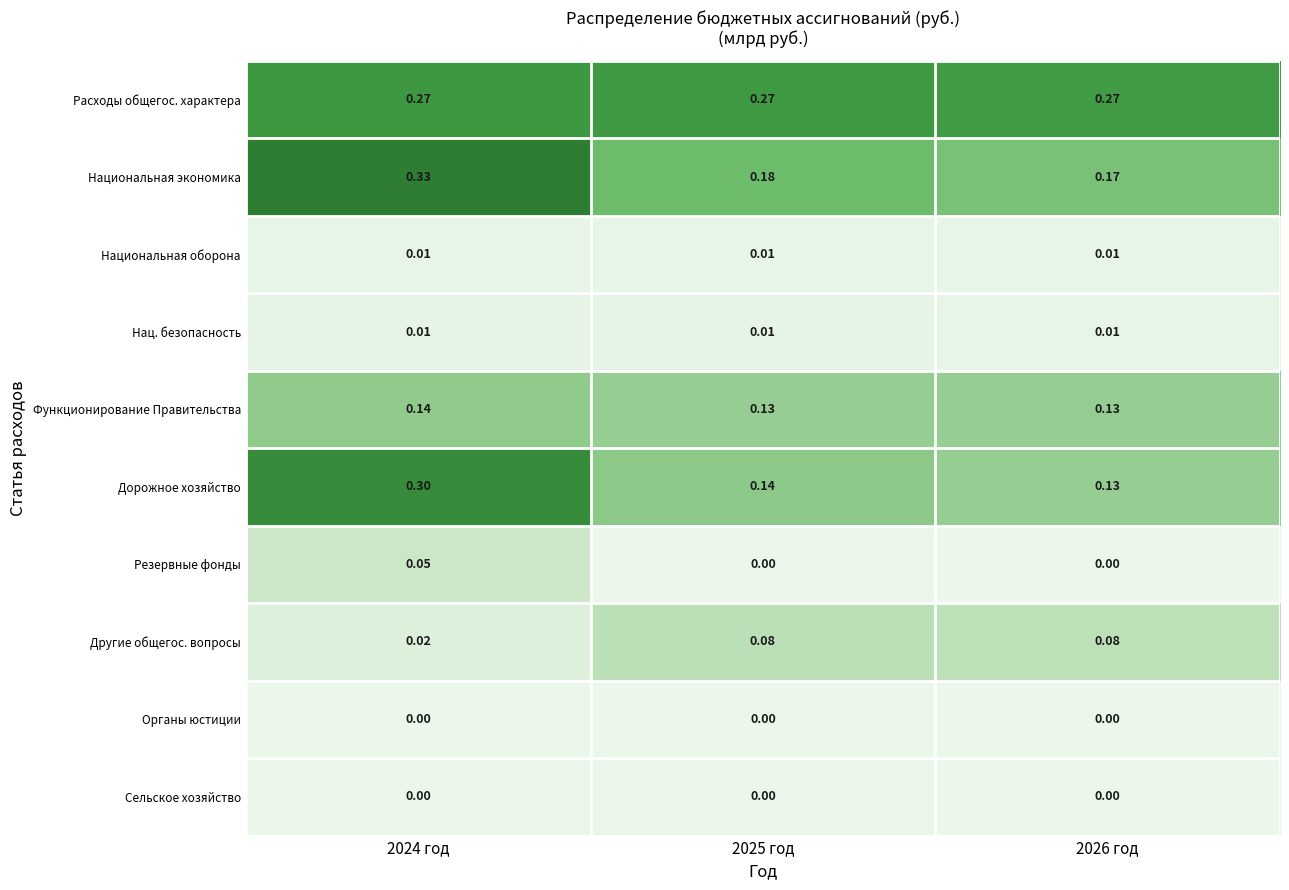

Which series has the widest spread of values?

Дорожное хозяйство